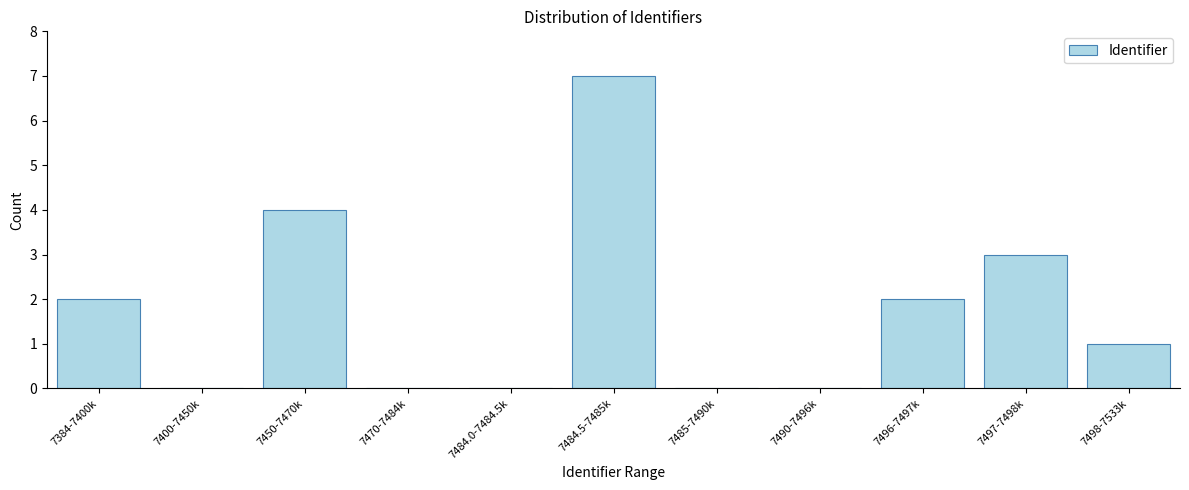

Reading right to left, what are all the values shown in this chart?

7498-7533k=1	7497-7498k=3	7496-7497k=2	7490-7496k=0	7485-7490k=0	7484.5-7485k=7	7484.0-7484.5k=0	7470-7484k=0	7450-7470k=4	7400-7450k=0	7384-7400k=2